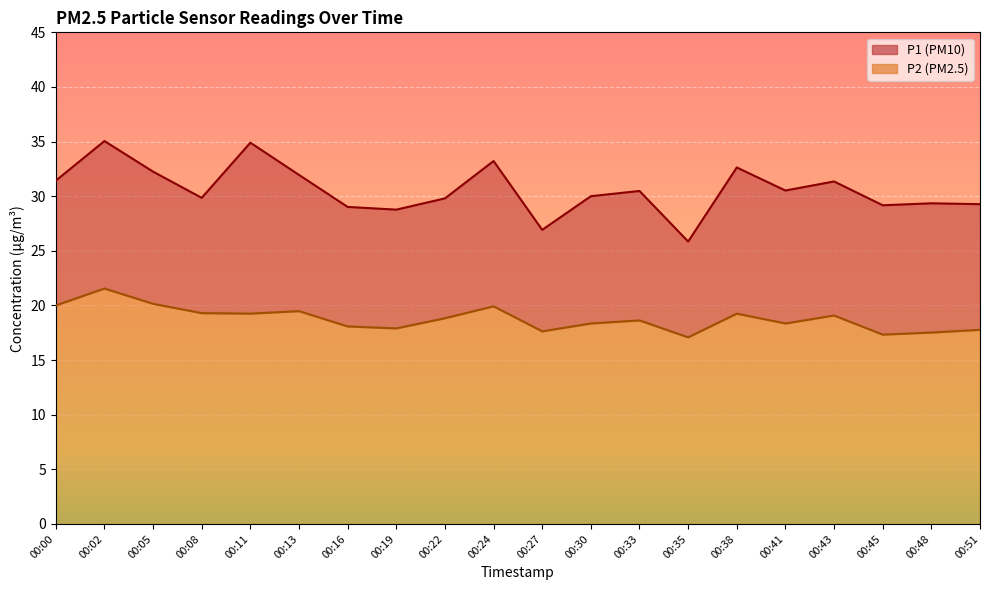

List the series in order of their overall mean, lowest first.

P2, P1